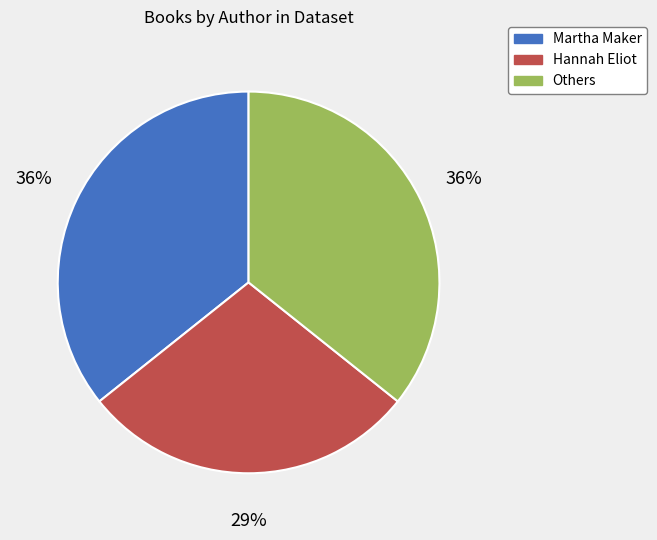

To the nearest percent, what is the average slice percentage?

33%